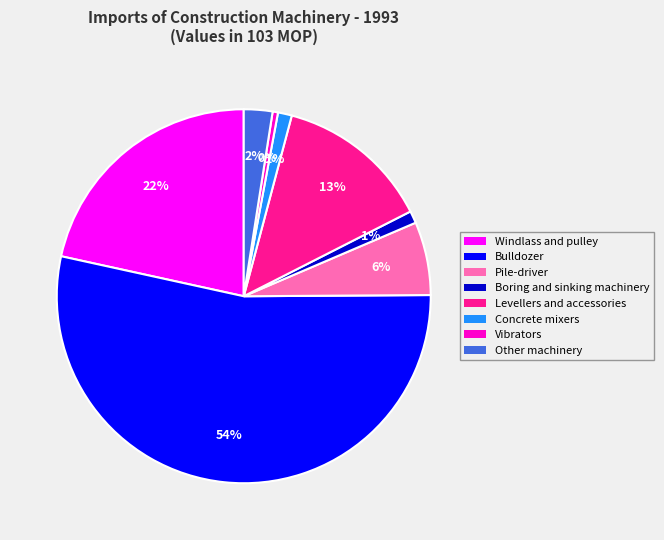

Do Boring and sinking machinery and Pile-driver together represent more than half of the pie?

No